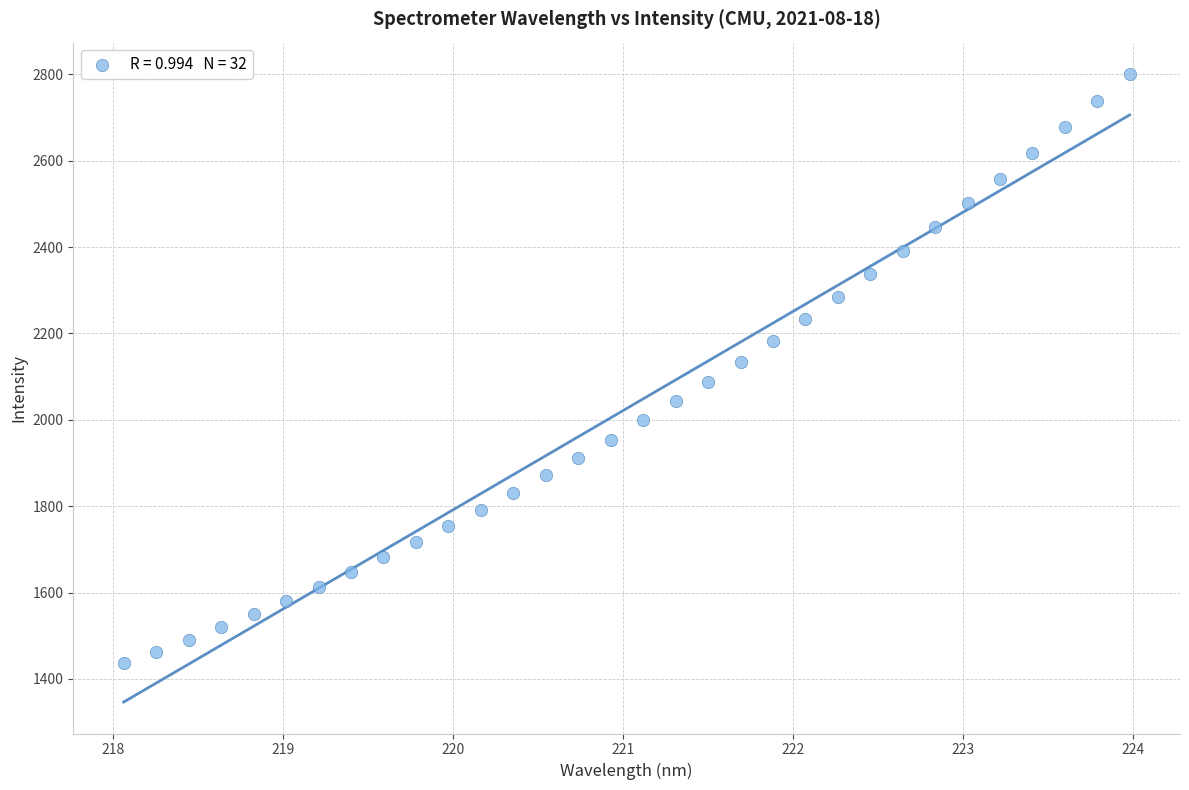

What is the range of X values (max minus min)?

5.9